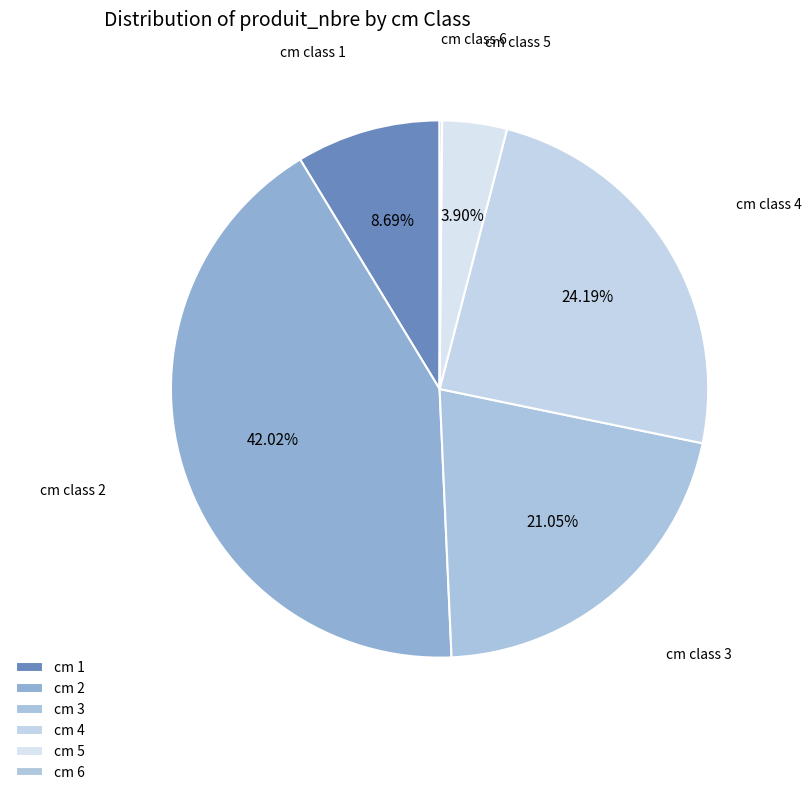

Is there any slice that represents more than half of the pie?

No